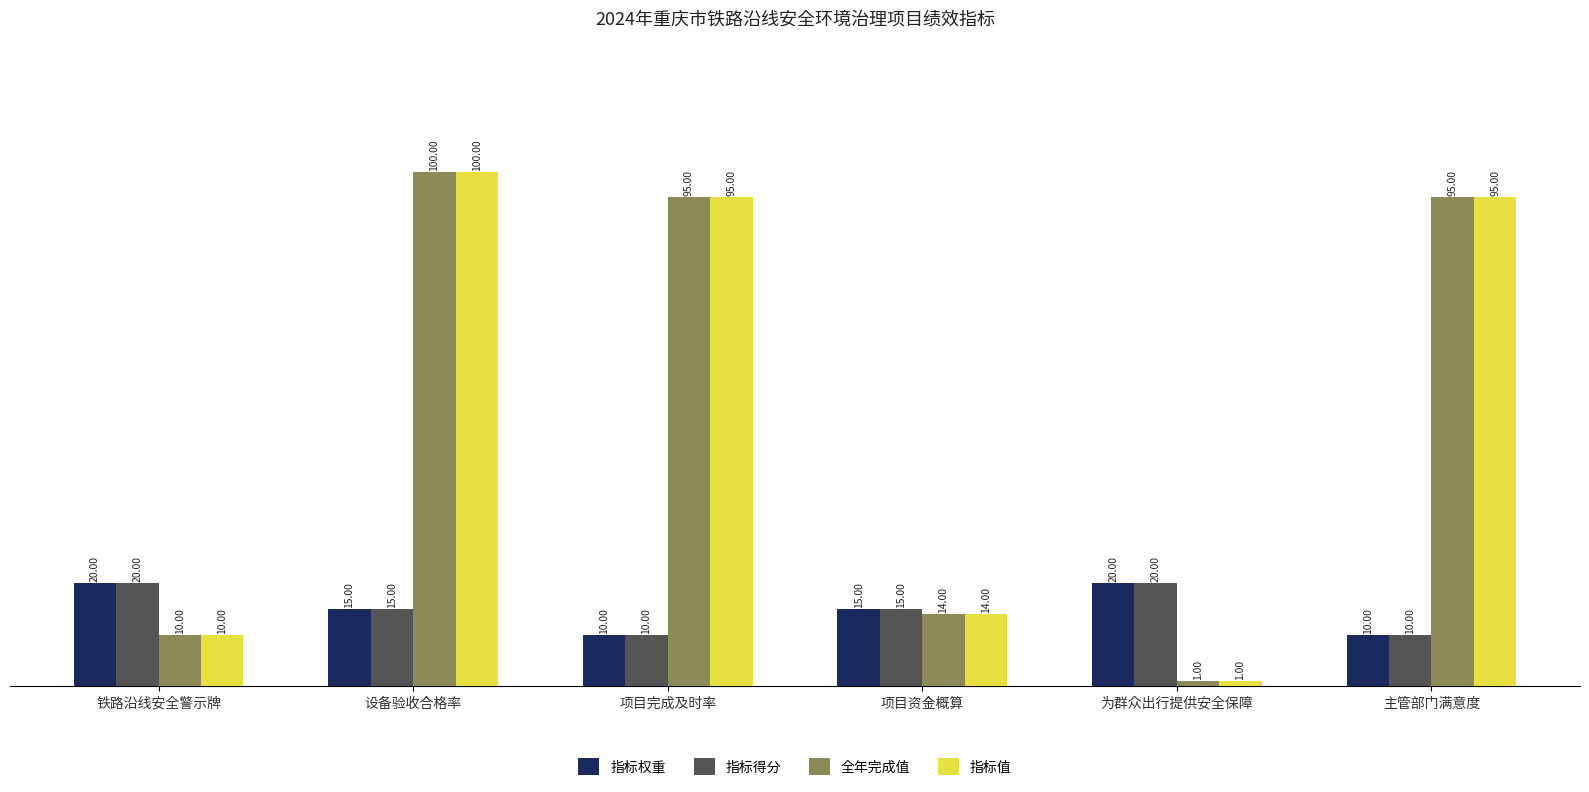

Reading left to right, what are all the values shown in this chart?

指标权重: 20	15	10	15	20	10
指标得分: 20	15	10	15	20	10
全年完成值: 10	100	95	14	1	95
指标值: 10	100	95	14	1	95